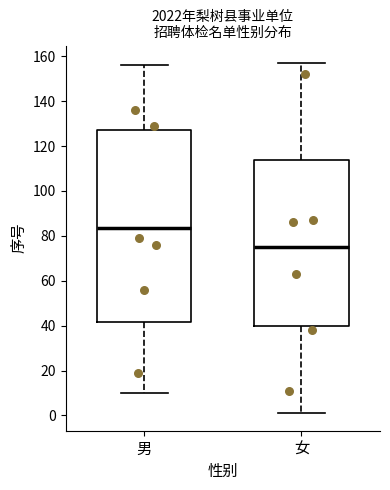

Where is the lower edge of the box for 男 on the y-axis? The values are not printed on the chart, so give them approximately, as read against the axis.

42